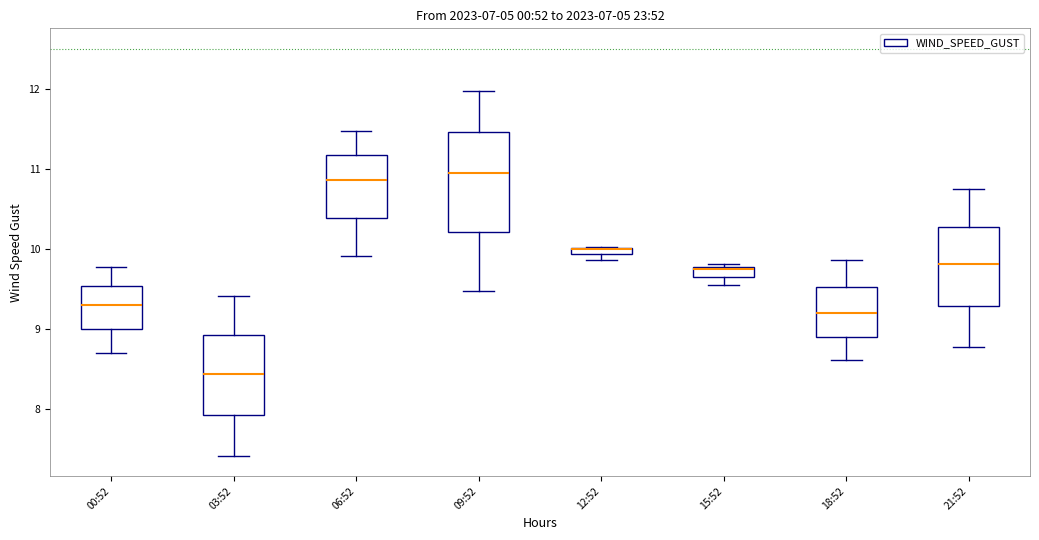

Where is the upper edge of the box for 00:52 on the y-axis? The values are not printed on the chart, so give them approximately, as read against the axis.

9.5